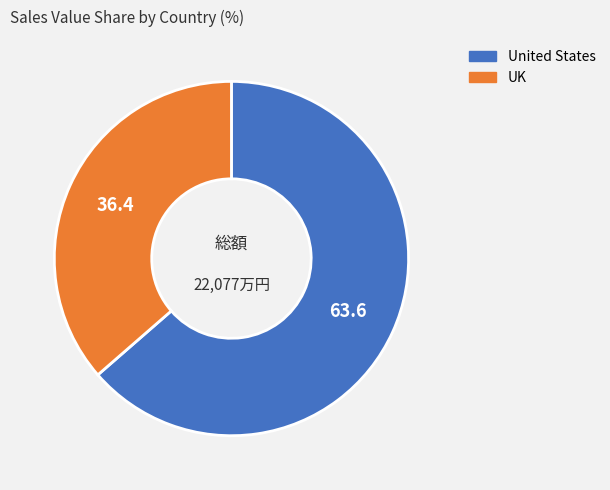

Is there any slice that represents more than half of the pie?

Yes